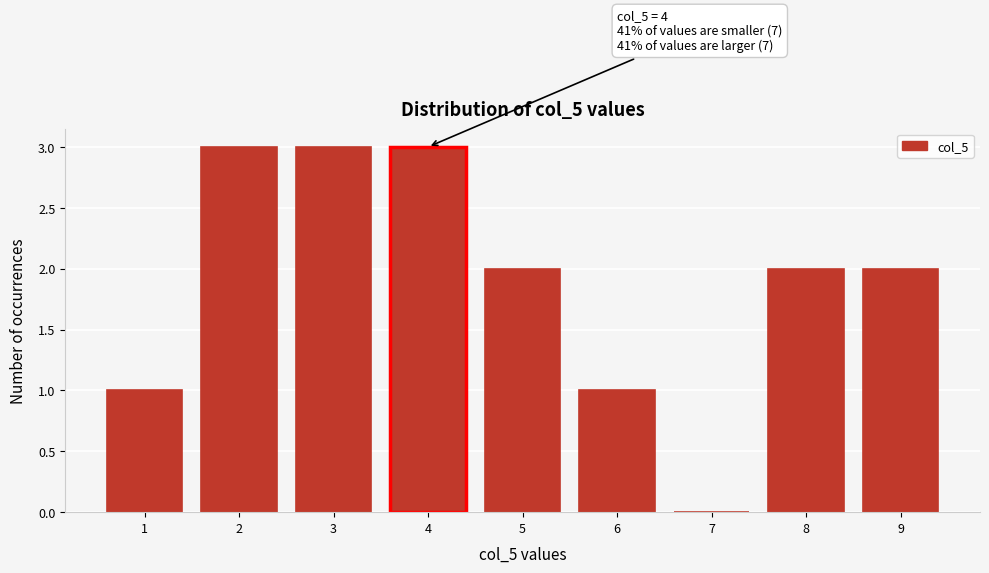

Reading left to right, extract all data points from this chart.

1=1	2=3	3=3	4=3	5=2	6=1	7=0	8=2	9=2